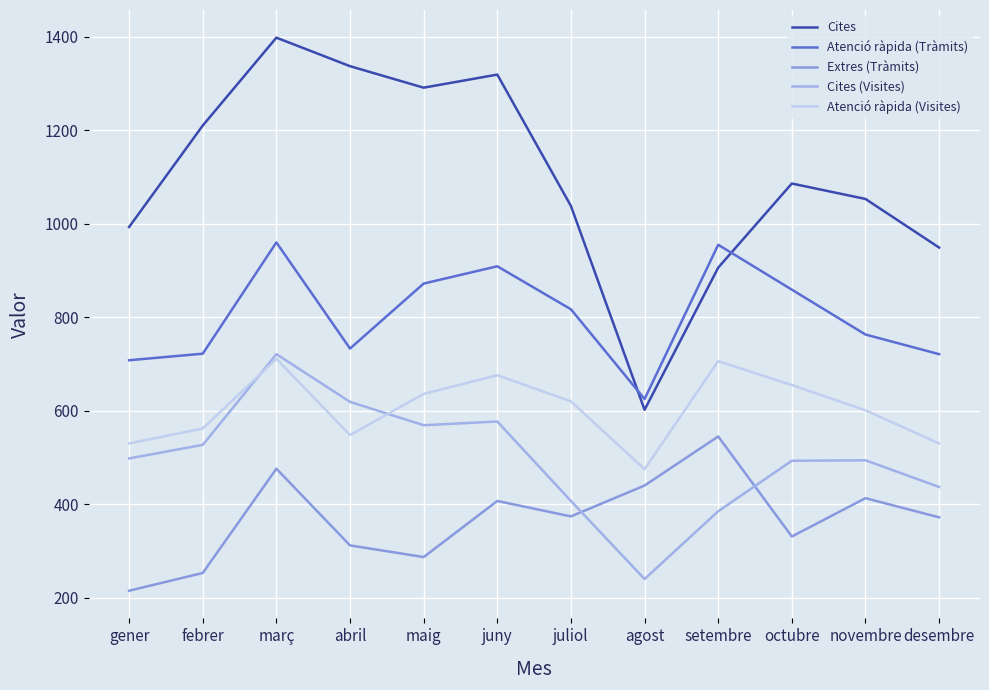

Which series has the largest range (max minus min)?

Cites